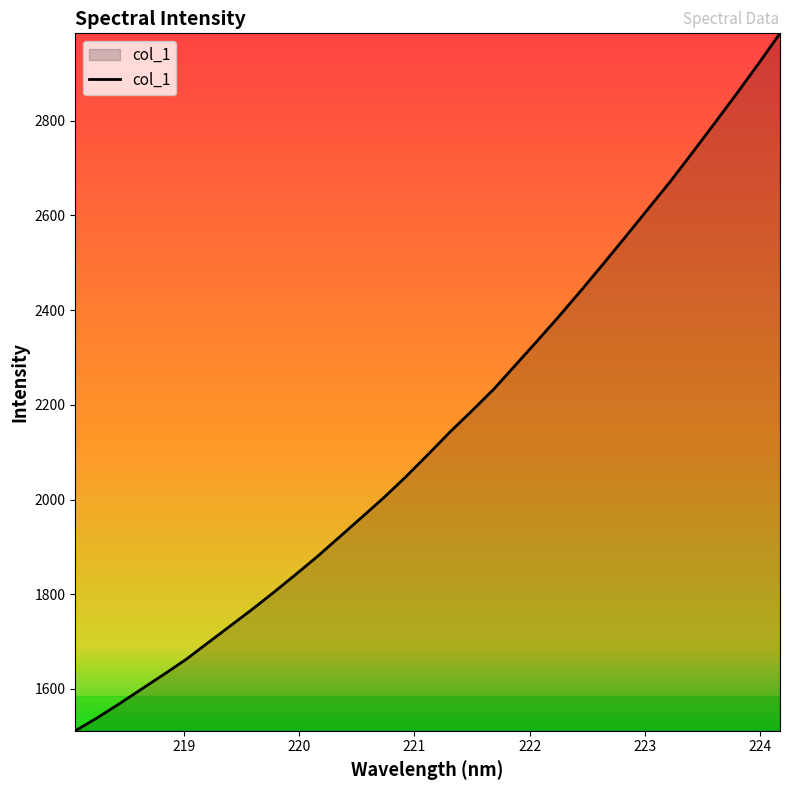

What is the maximum value shown in the chart?

2984.3